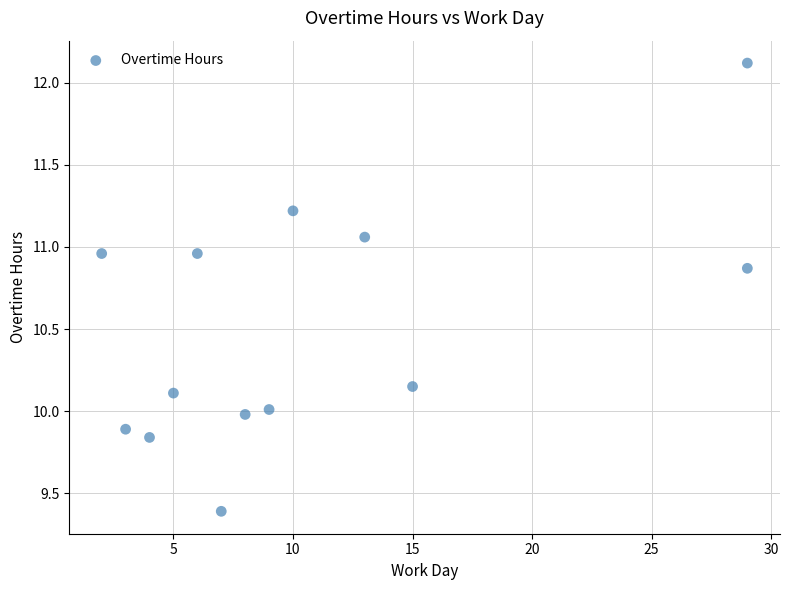

What is the range of X values (max minus min)?

27.0